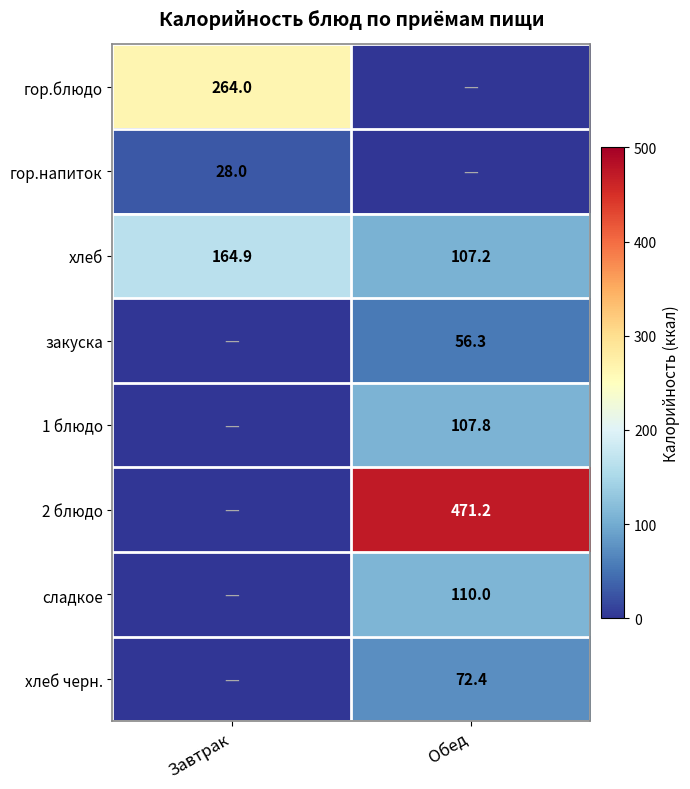

What is the highest value of the хлеб series?

164.9